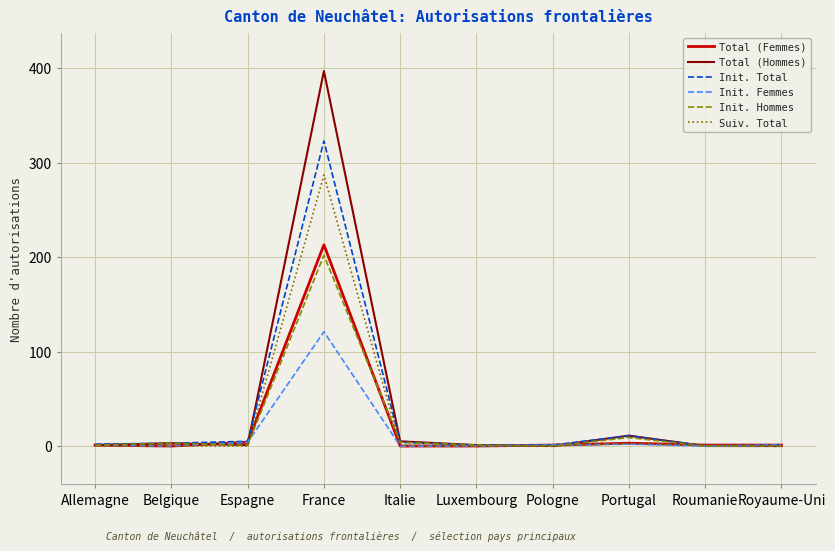

Which series changed the most between France and Pologne?

Total (Hommes)